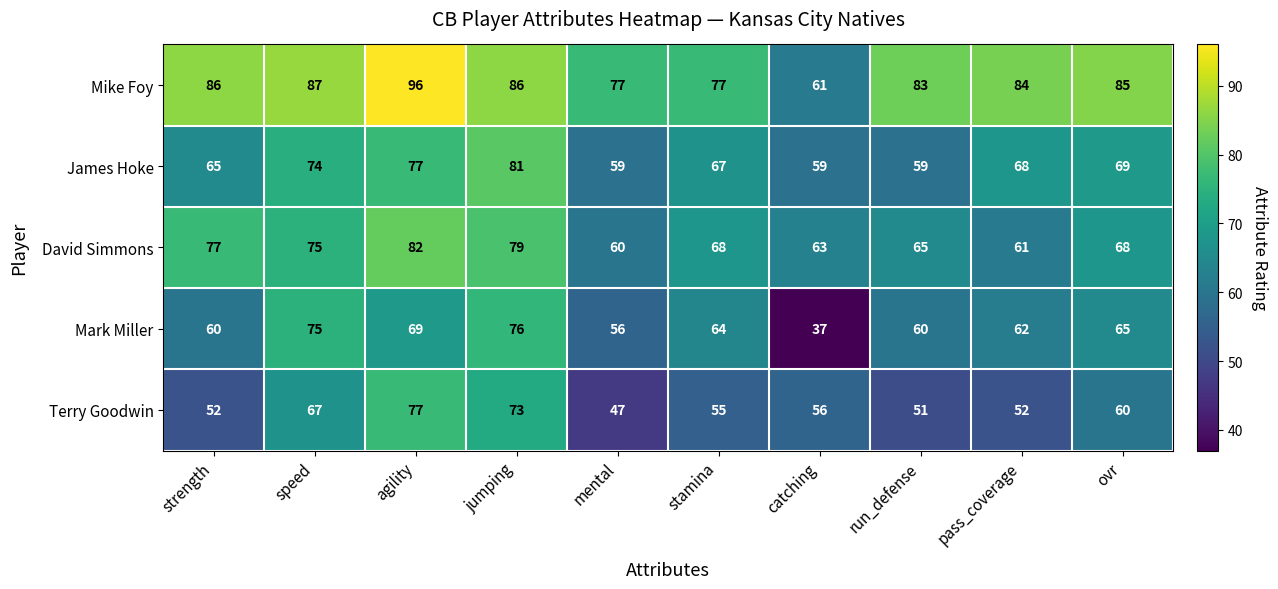

Which series has the largest total across all categories?

Mike Foy